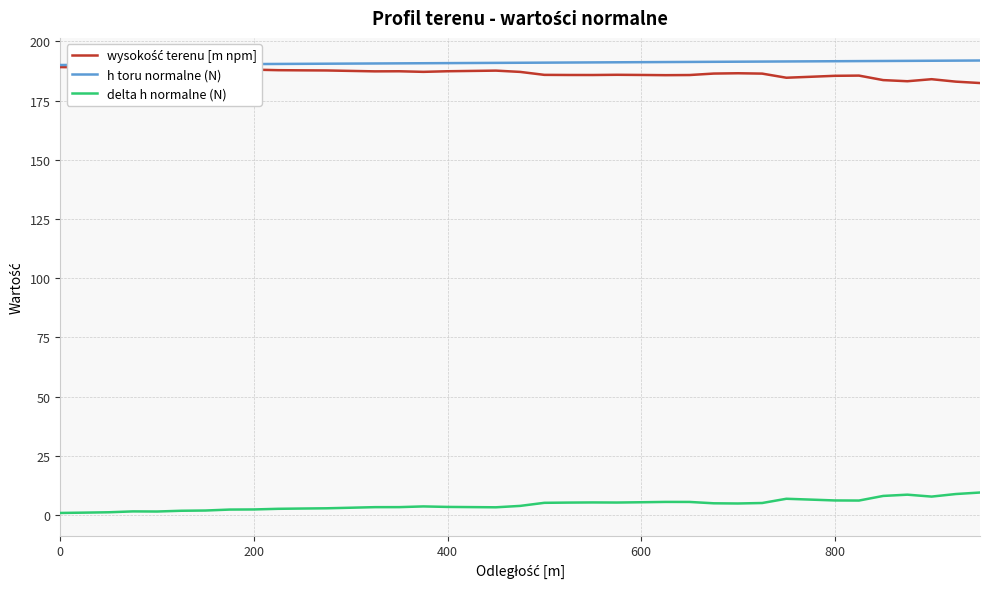

At how many categories does at least one series exceed 79?

39